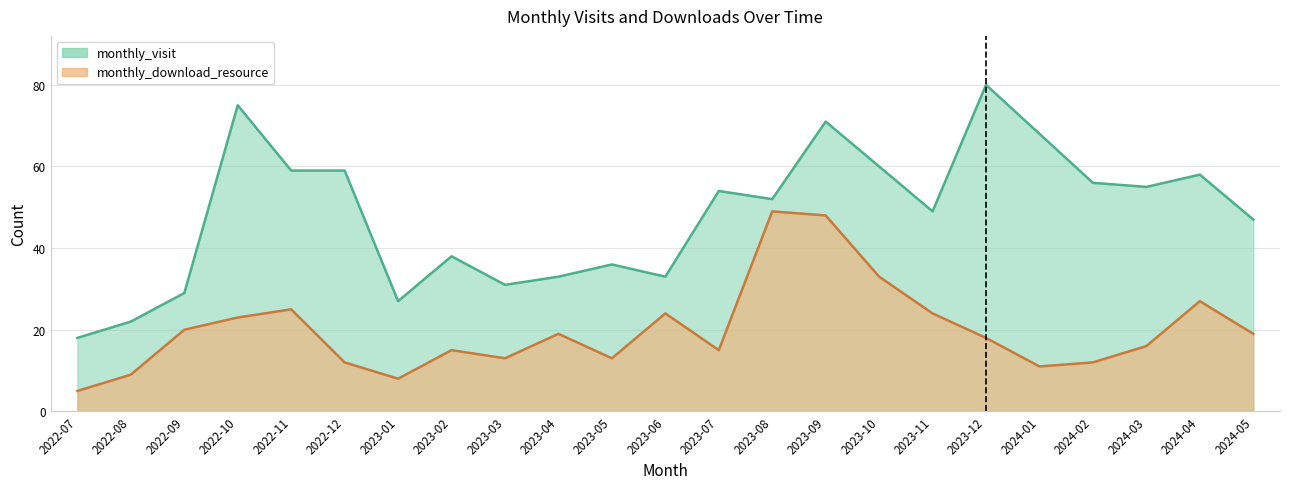

How many lines are shown in the chart?

2